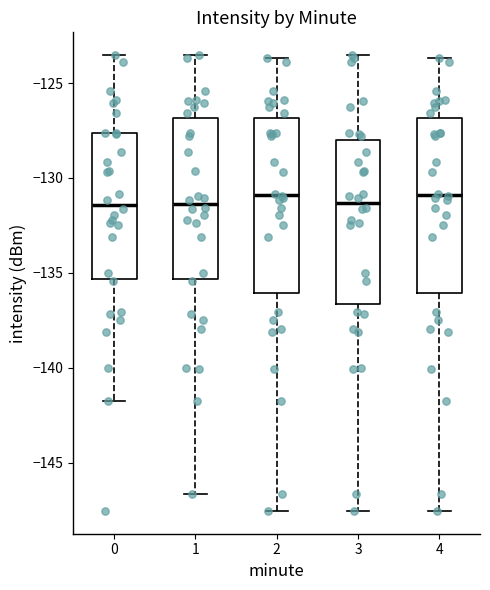

Reading left to right, read every box against the y-axis: the position of its median line, the range the box covers, and the ends of its whiskers. The values are not printed on the chart, so give them approximately, as read against the axis.

0: median -131.5, box -135.5 to -127.5, whiskers -141.5 to -123.5
1: median -131.5, box -135.5 to -127.0, whiskers -146.5 to -123.5
2: median -131.0, box -136.0 to -127.0, whiskers -147.5 to -123.5
3: median -131.5, box -136.5 to -128.0, whiskers -147.5 to -123.5
4: median -131.0, box -136.0 to -127.0, whiskers -147.5 to -123.5